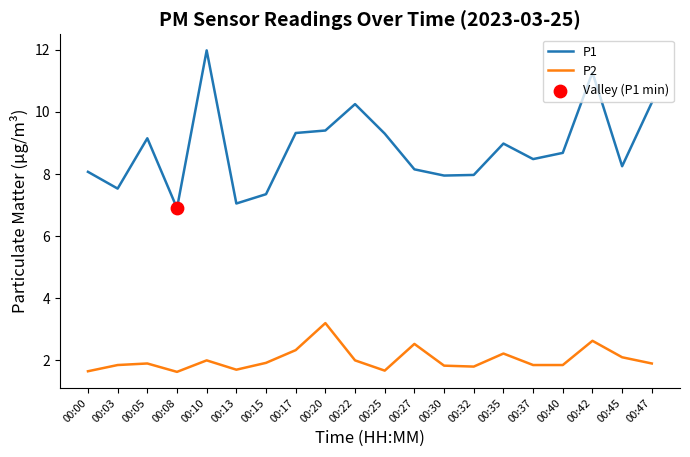

At how many categories does at least one series exceed 6?

20